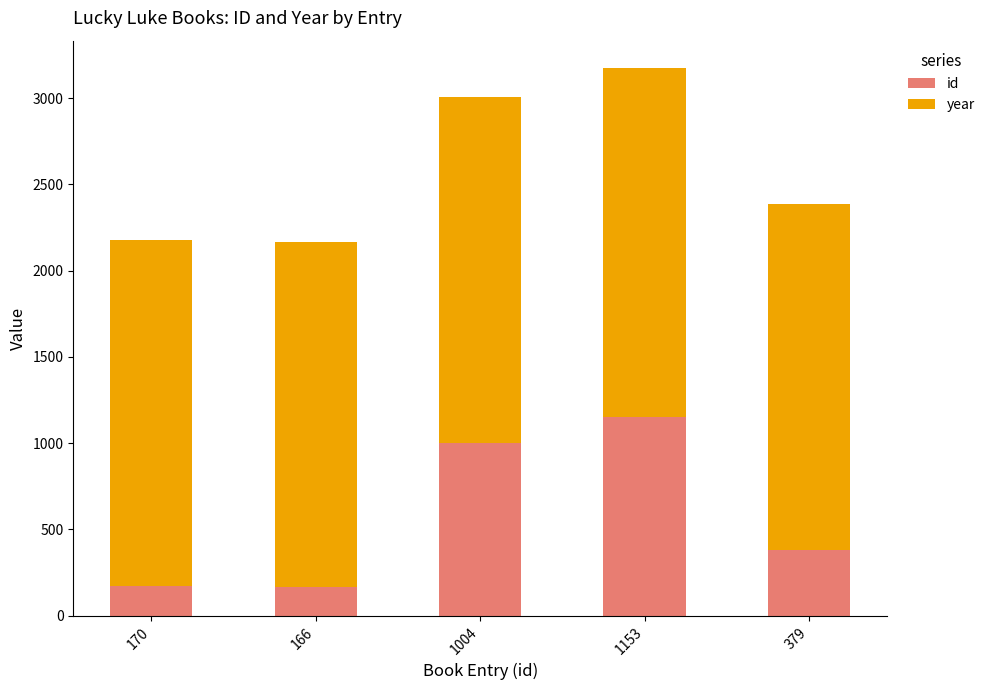

At which category is the sum across all series the highest?

1153